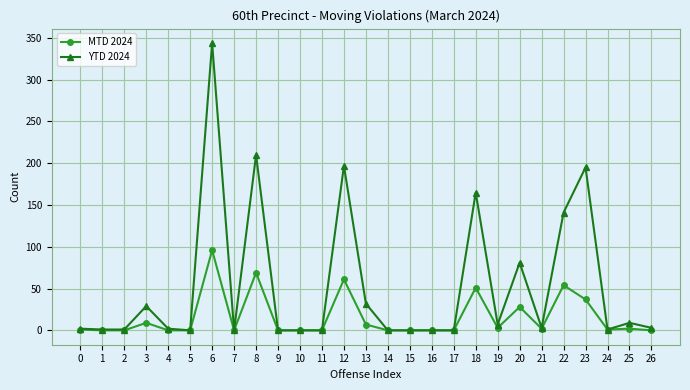

Which series has the largest range (max minus min)?

YTD 2024